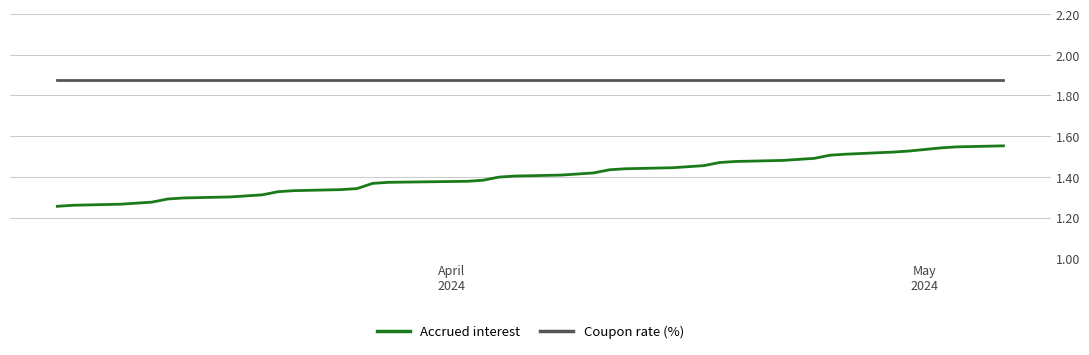

Rank the series by their average value, from highest to lowest.

Coupon rate (%), Accrued interest